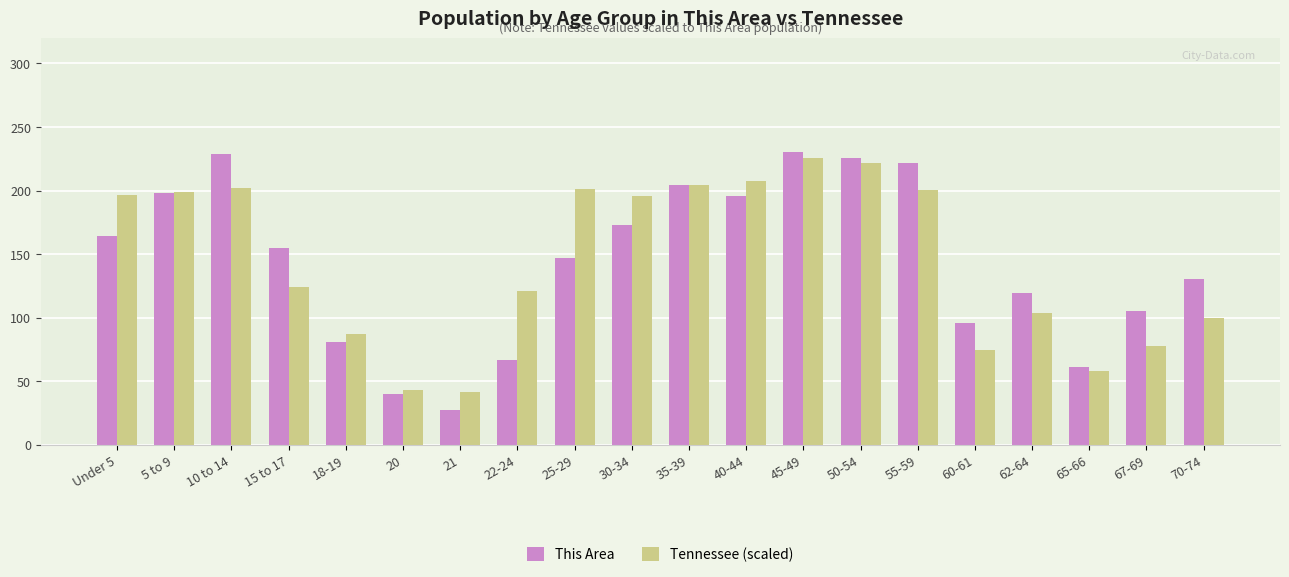

How many series are shown in this chart?

2